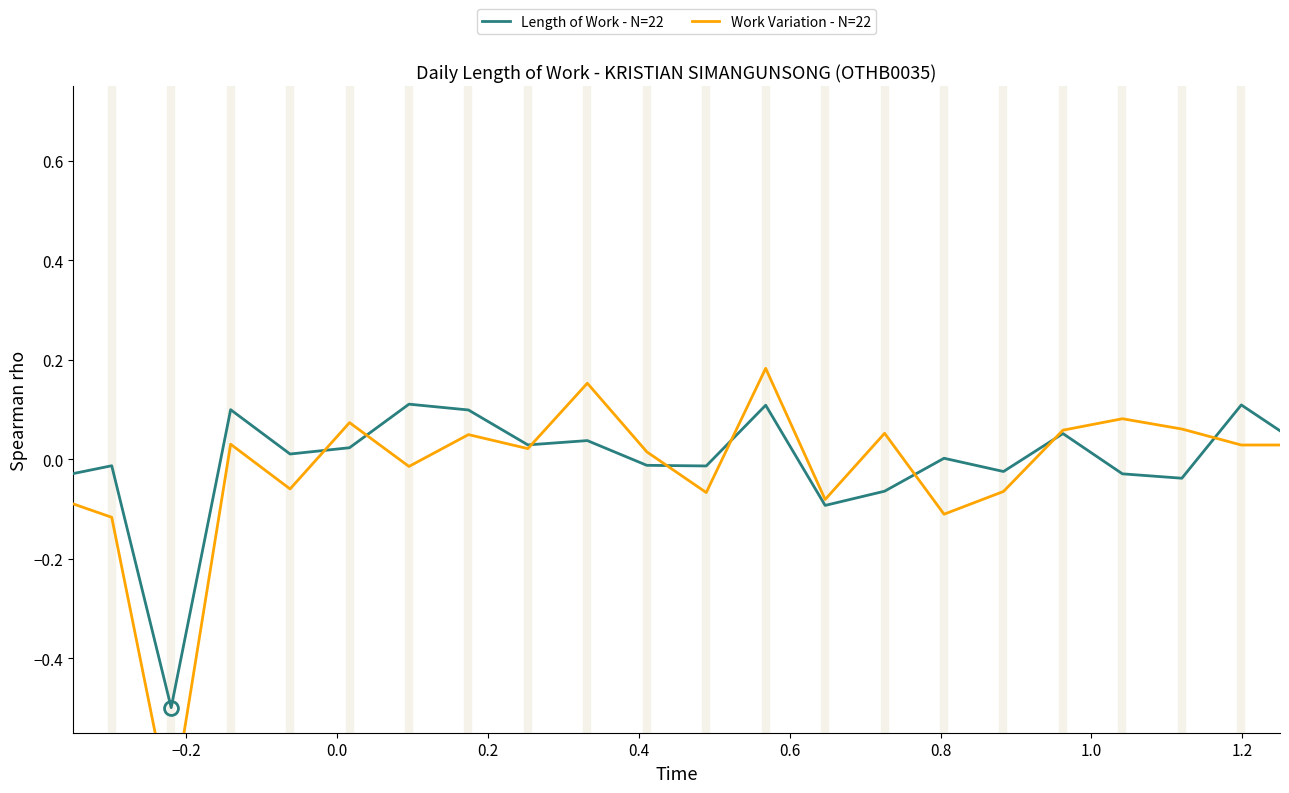

Reading left to right, extract all data points from this chart.

Length of Work - N=22: -0.0	-0.0	-0.5	0.1	0.0	0.0	0.1	0.1	0.0	0.0	-0.0	-0.0	0.1	-0.1	-0.1	0.0	-0.0	0.1	-0.0	-0.0	0.1	0.0
Work Variation - N=22: -0.1	-0.1	-0.7	0.0	-0.1	0.1	-0.0	0.0	0.0	0.2	0.0	-0.1	0.2	-0.1	0.1	-0.1	-0.1	0.1	0.1	0.1	0.0	0.0